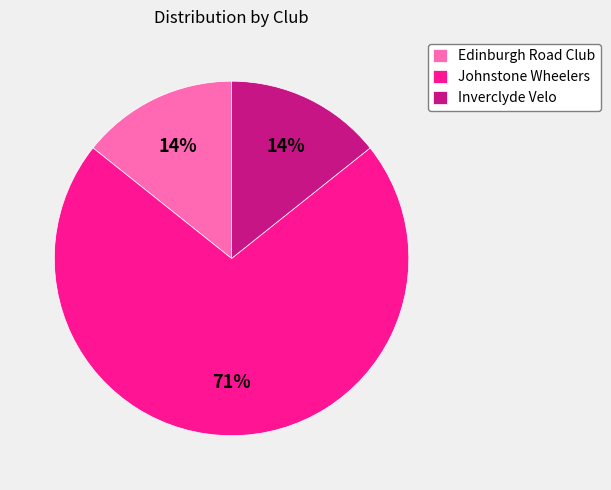

To the nearest percent, what is the average slice percentage?

33%